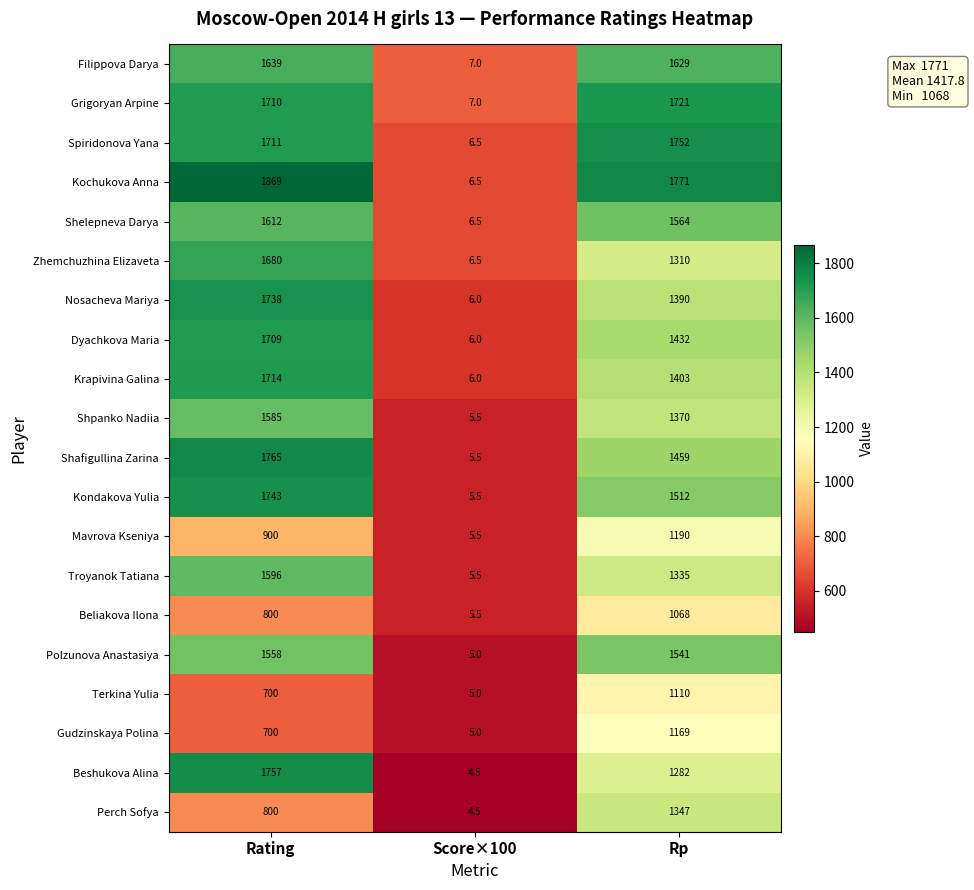

Rank the categories by Gudzinskaya Polina value from highest to lowest.

Rp, Rating, Score×100